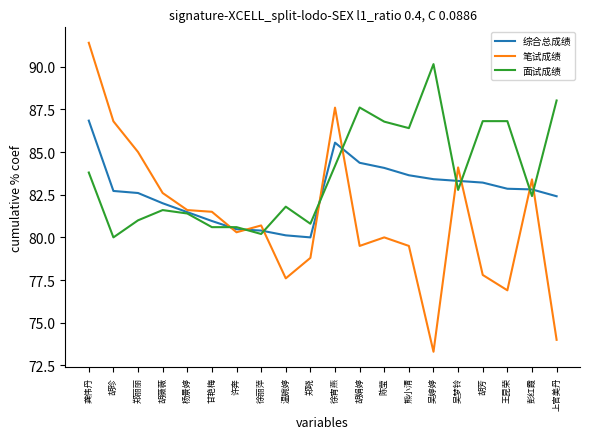

True or false: 笔试成绩 and 面试成绩 intersect in this chart.

True